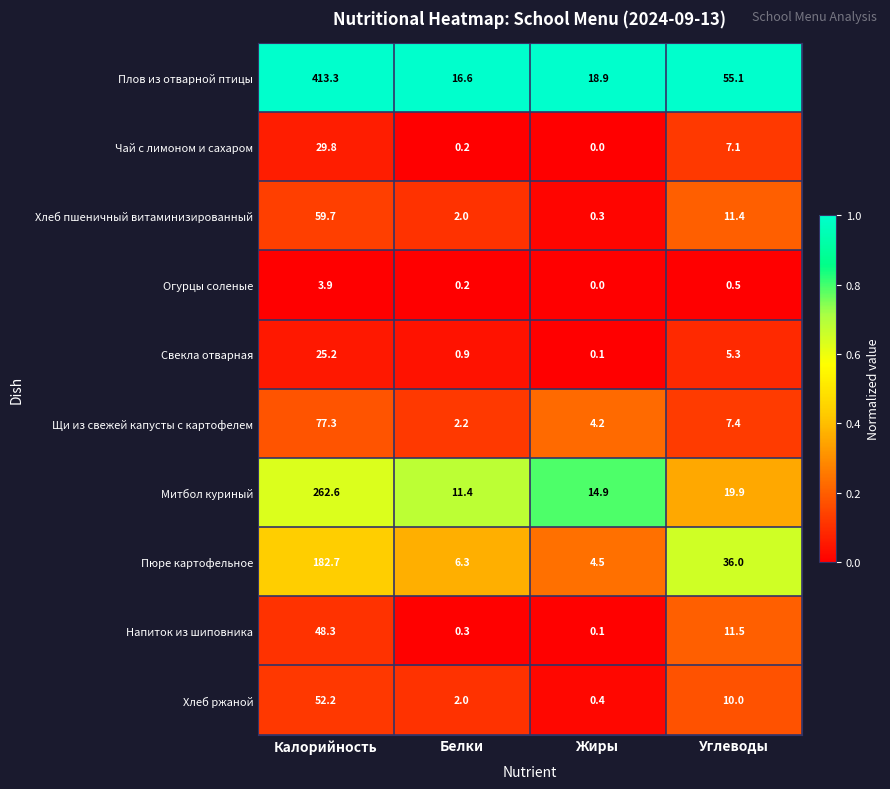

At which category does the chart reach its peak across all series?

Калорийность